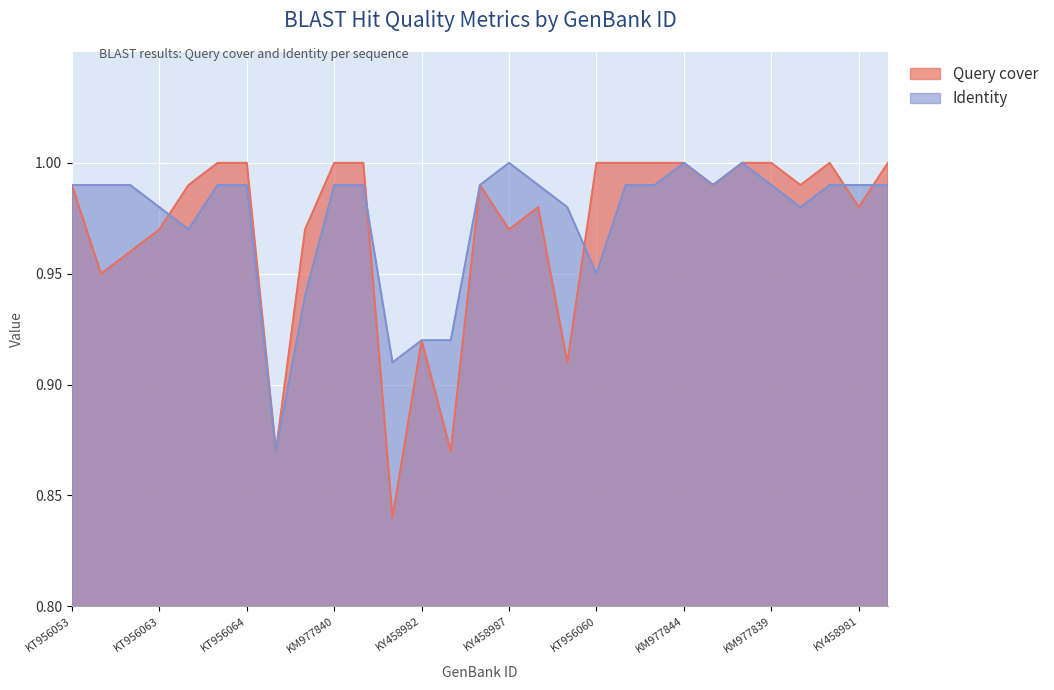

What is the sum of the Query cover values at KM977843 and KY458981?

2.0